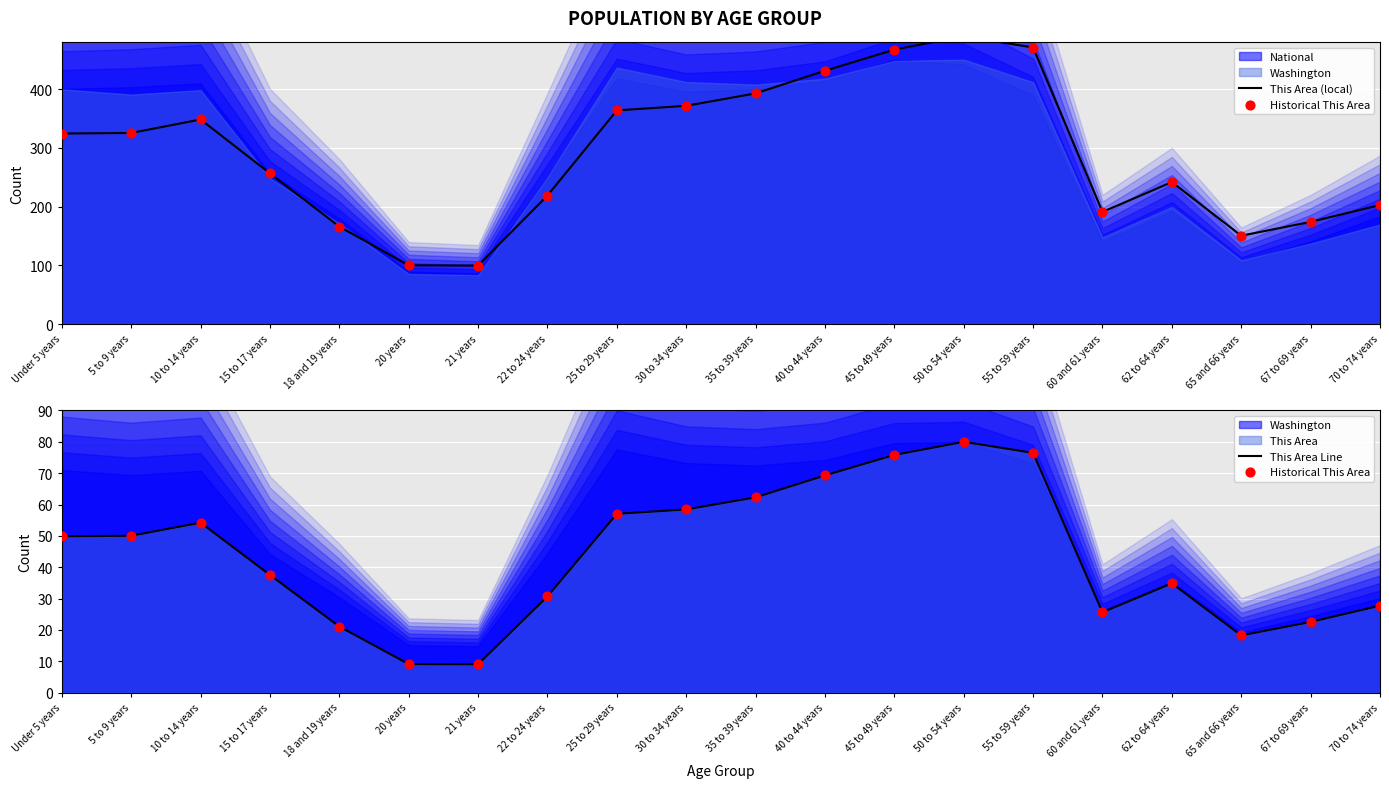

Which series reaches the minimum Y coordinate?

Historical This Area